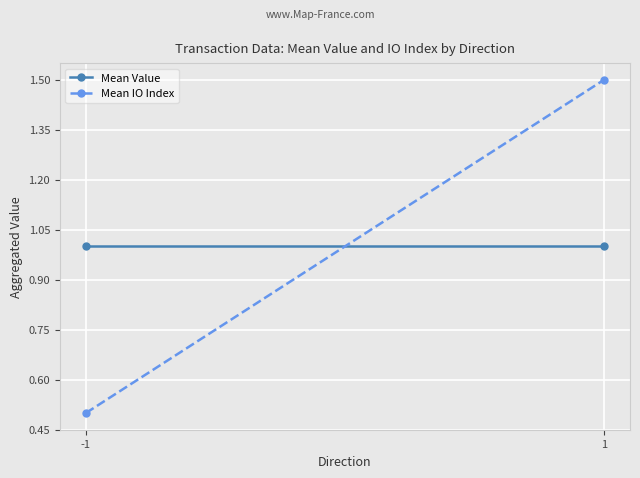

List the series in order of their overall mean, highest first.

Mean Value, Mean IO Index